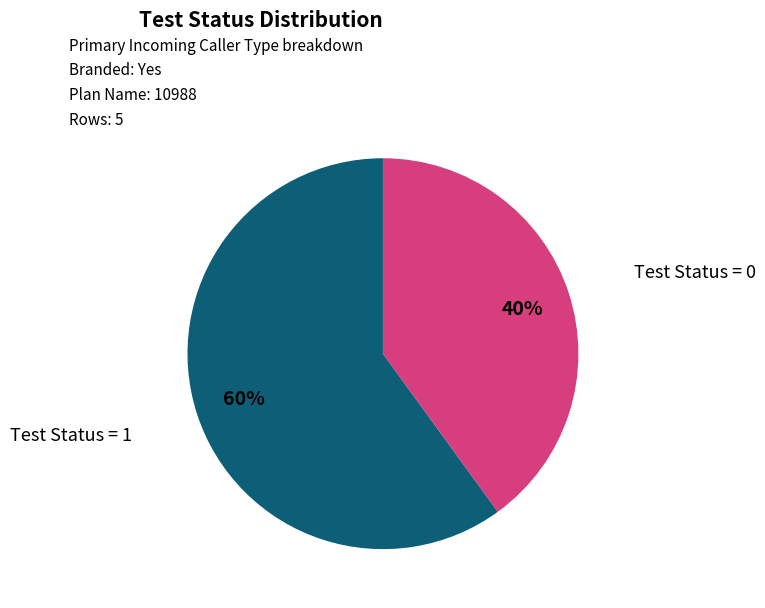

Do Test Status = 0 and Test Status = 1 together represent more than half of the pie?

Yes